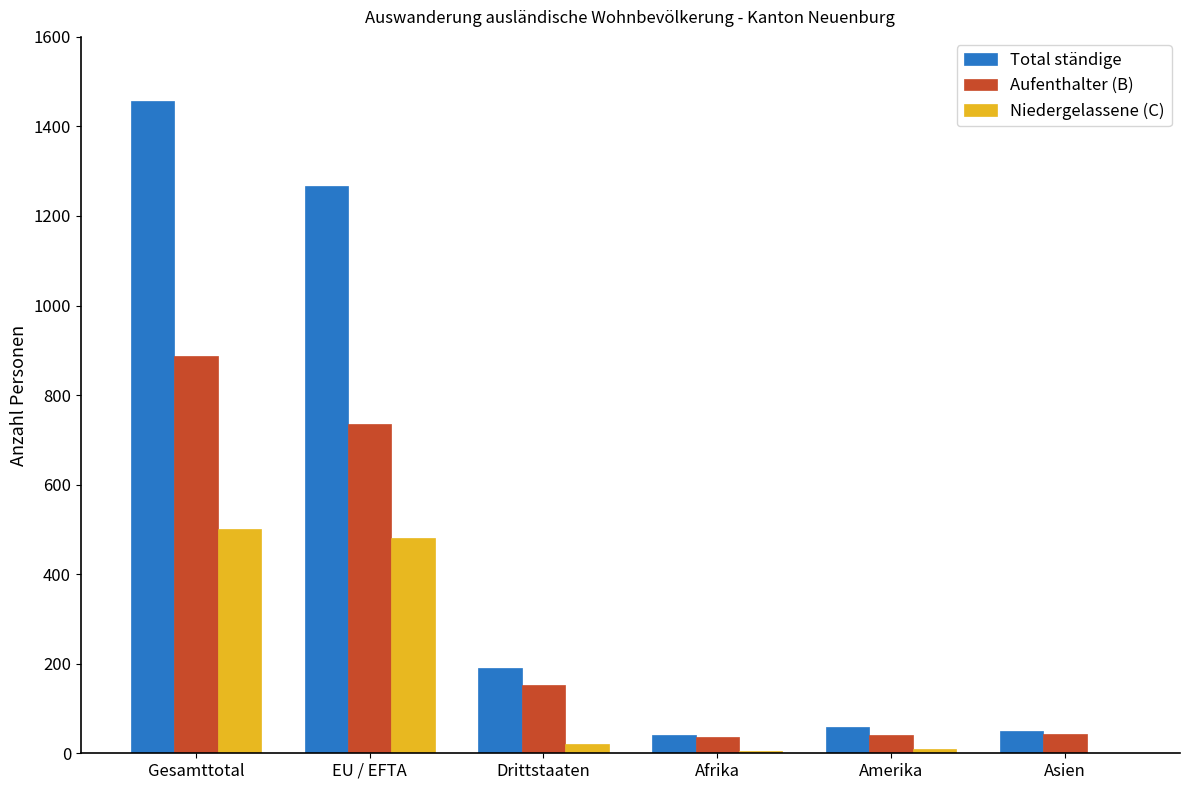

Which series has the widest spread of values?

Total ständige